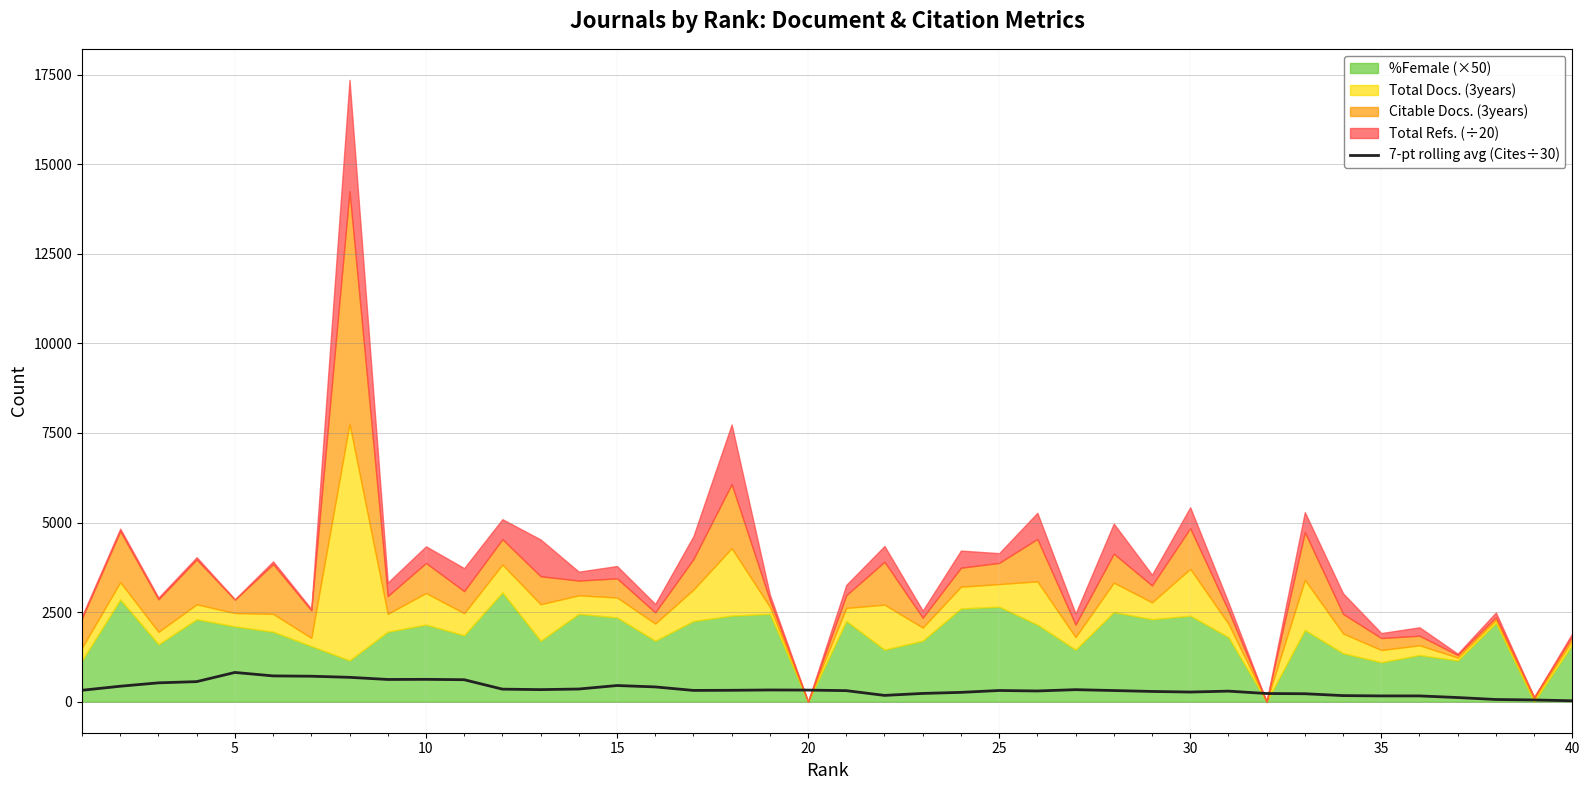

What is the minimum value shown in the chart?

24.2